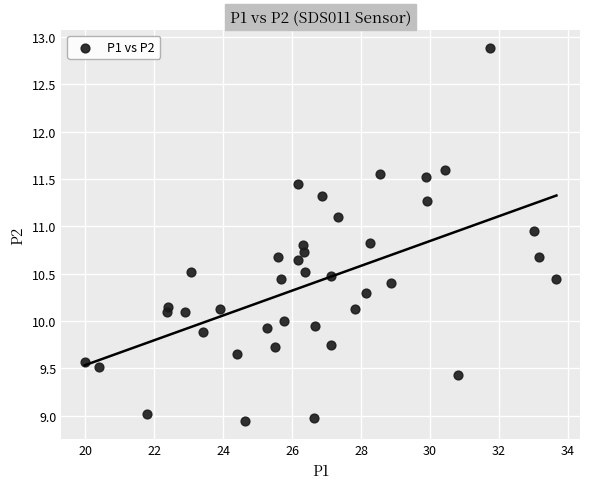

What is the range of X values (max minus min)?

13.7